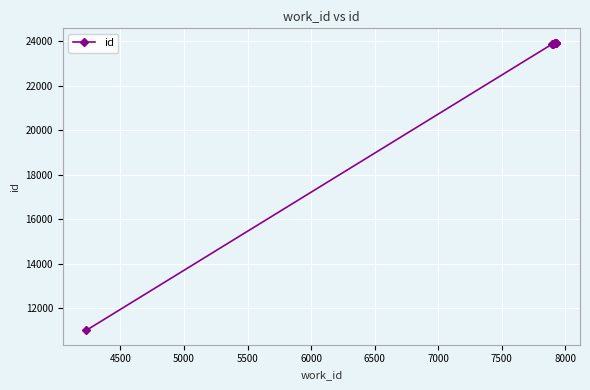

What is the value of the 9th point from the left?

23934